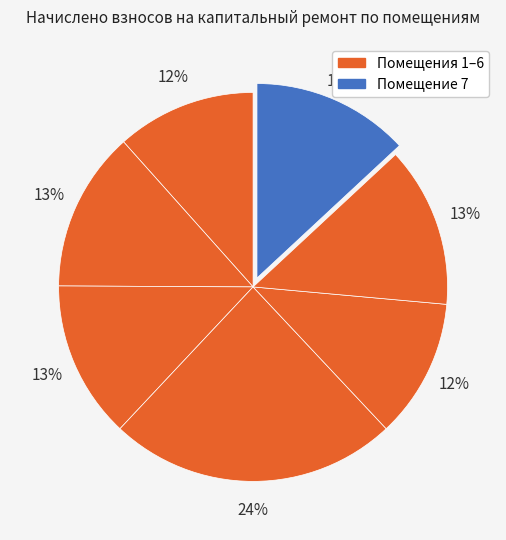

How many segments does this pie chart have?

7